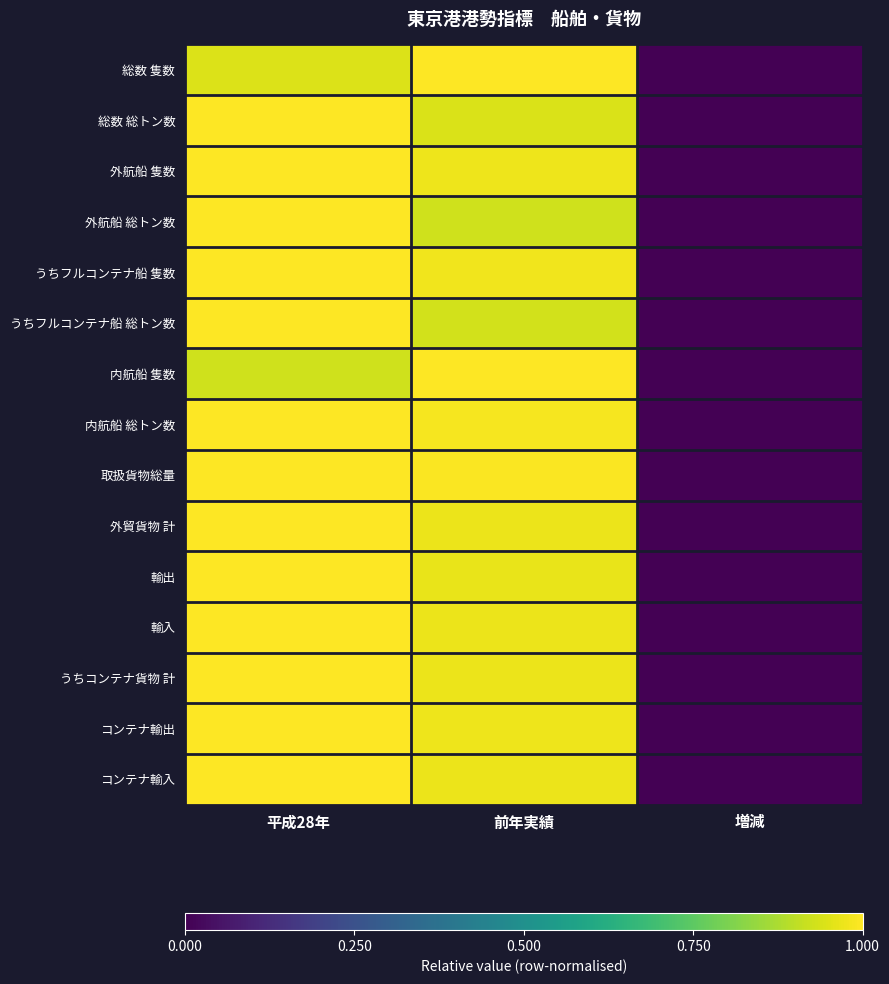

What is the spread (max minus min) of values at 前年実績?

0.1